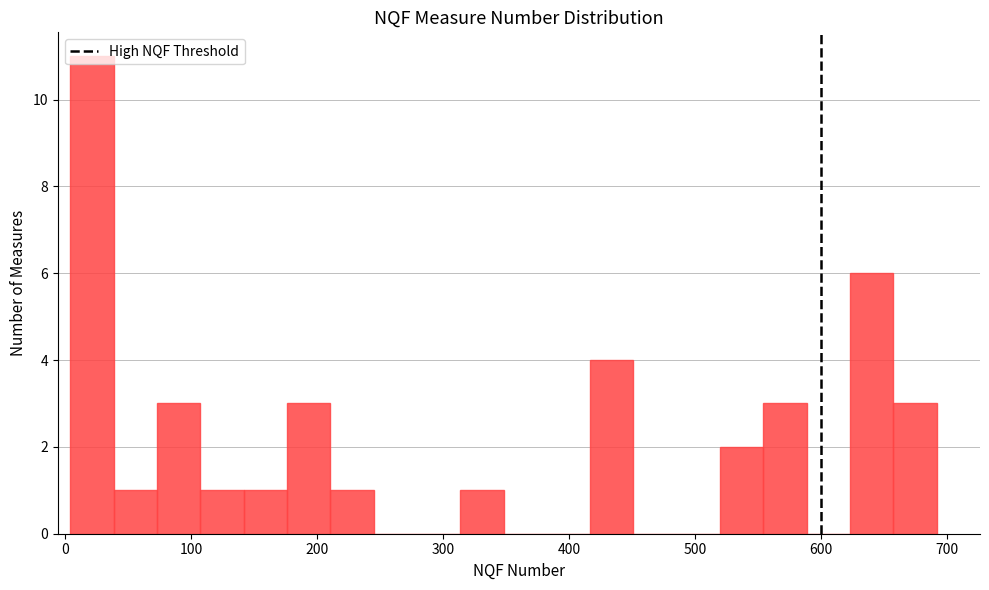

Read against the x-axis, roughly where is the centre of the tallest bar?

20